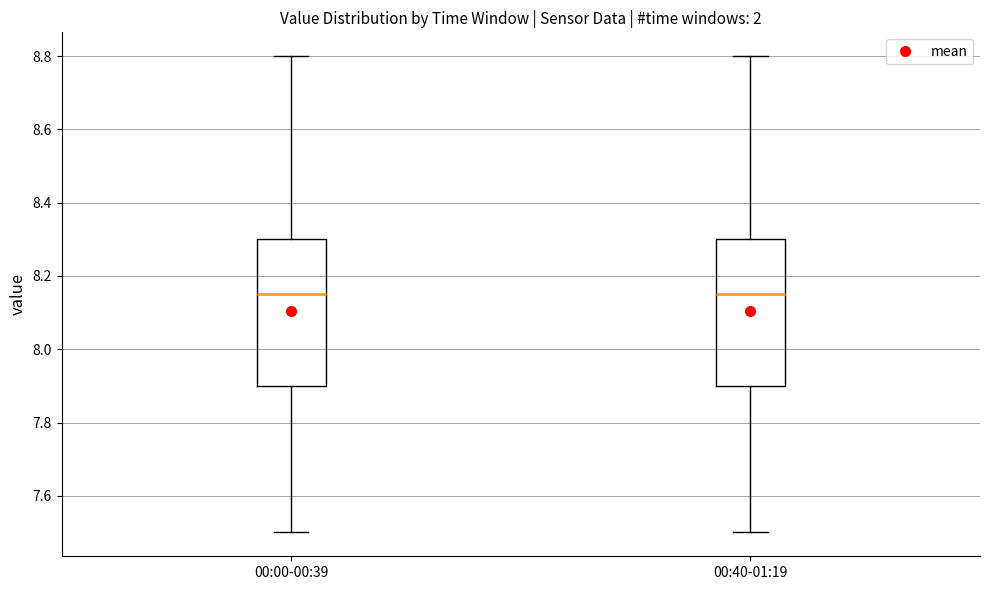

Where does the upper whisker of the box for 00:00-00:39 end on the y-axis? The values are not printed on the chart, so give them approximately, as read against the axis.

8.80